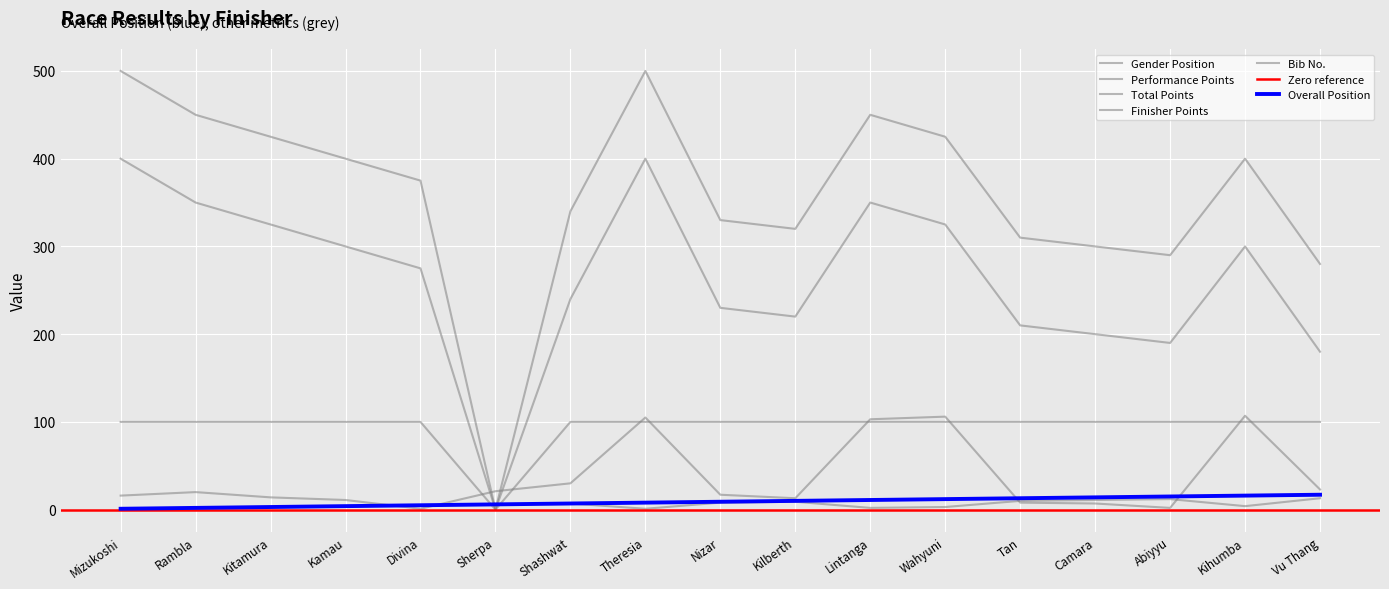

In Performance Points, how many points are higher than both neighbors (excluding endpoints)?

3